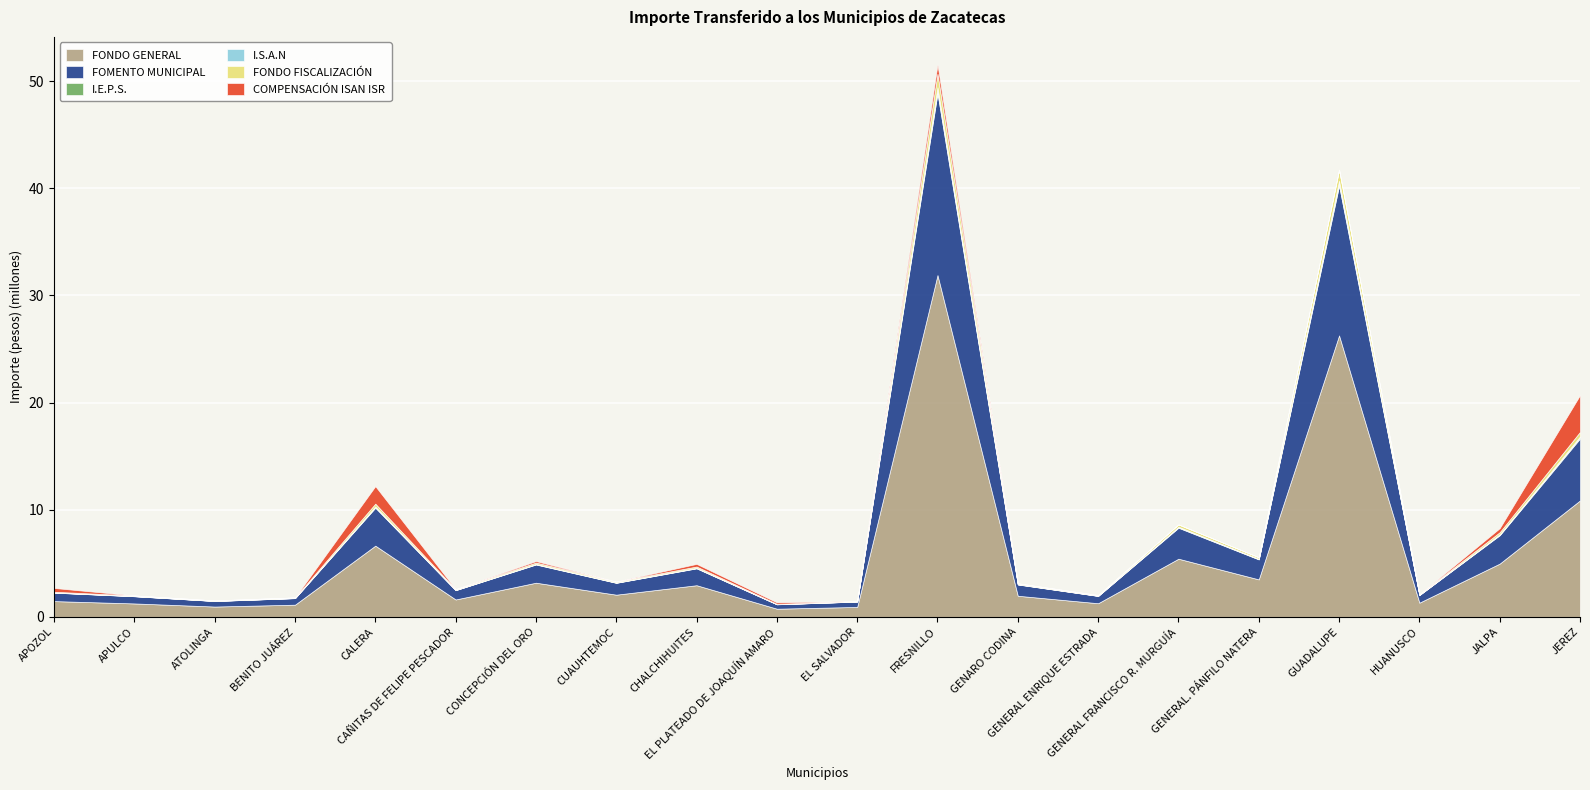

Rank the series by their maximum value, from lowest to highest.

I.S.A.N, I.E.P.S., FONDO FISCALIZACIÓN, COMPENSACIÓN ISAN ISR, FOMENTO MUNICIPAL, FONDO GENERAL